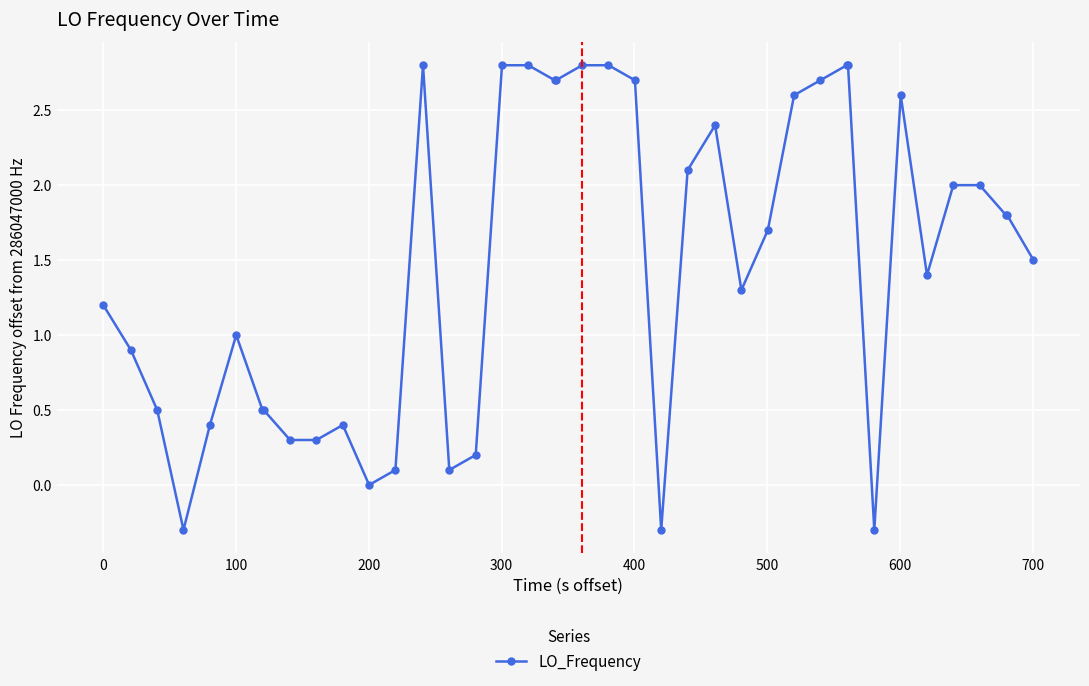

What is the value of the 23rd point from the left?

2.7